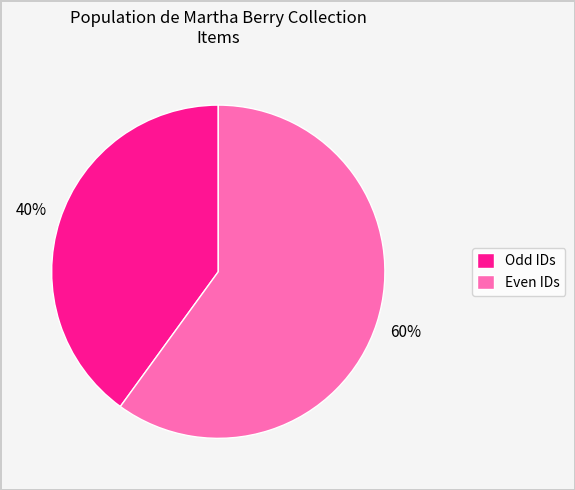

Rank the categories by value from highest to lowest.

Even IDs, Odd IDs